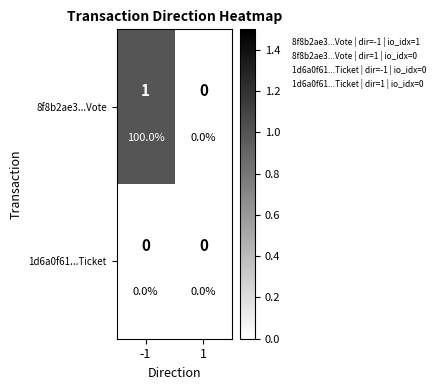

Which has a higher value, 1 or -1?

-1